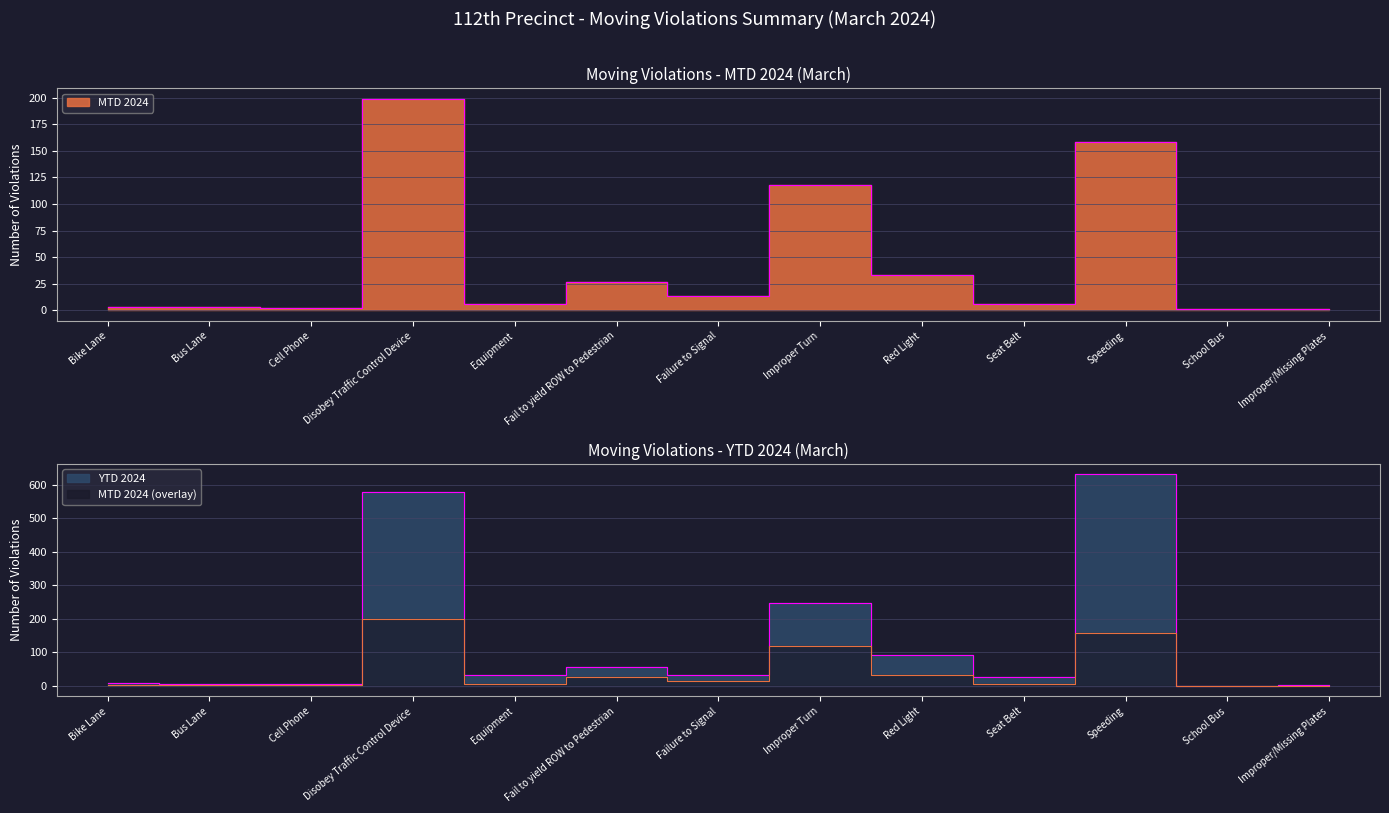

Which category has the lowest value in the YTD 2024 series?

School Bus